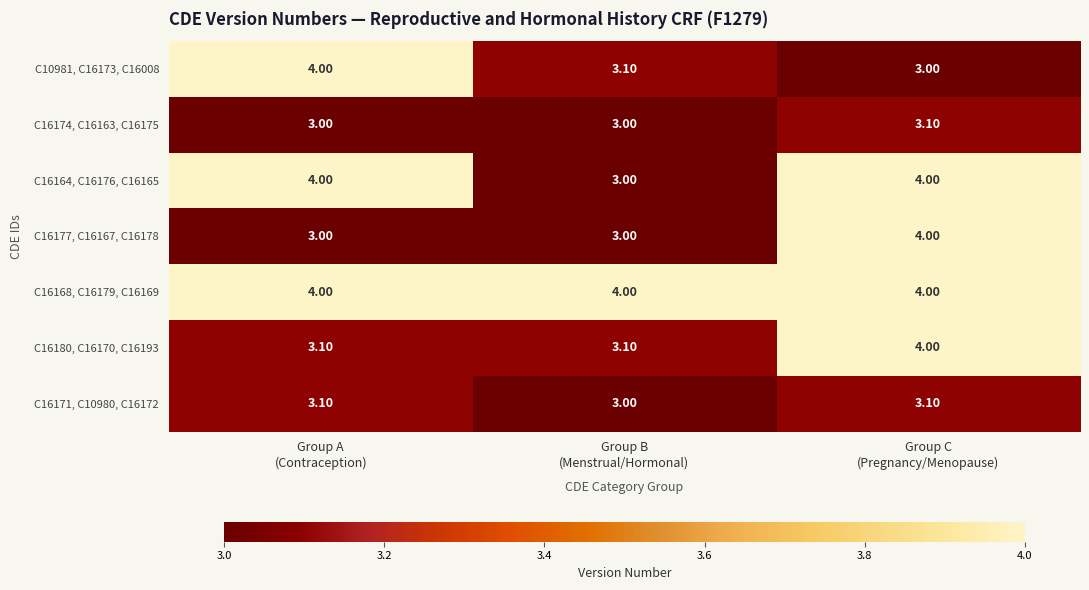

What is the average value of the C16177, C16167, C16178 series?

3.3